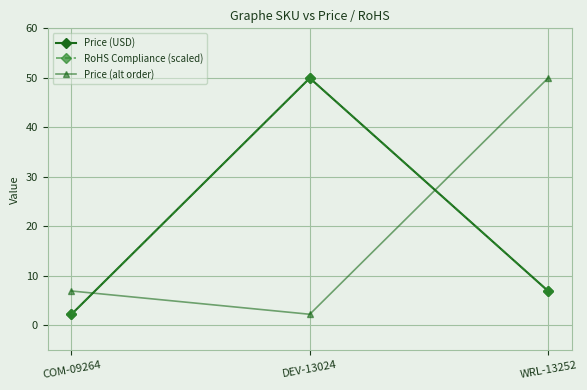

Reading left to right, what are all the values shown in this chart?

Price (USD): COM-09264=2.2	DEV-13024=50.0	WRL-13252=7.0
RoHS Compliance (scaled): COM-09264=2.2	DEV-13024=50.0	WRL-13252=7.0
Price (alt order): COM-09264=7.0	DEV-13024=2.2	WRL-13252=50.0